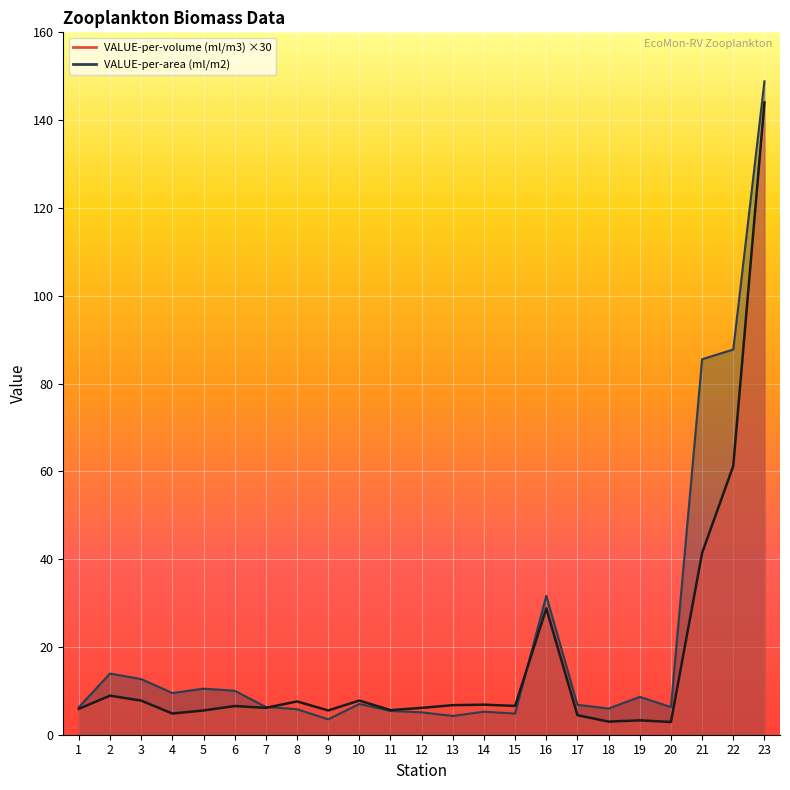

What is the difference between the VALUE-per-volume (ml/m3) values at 13 and 18?

3.8